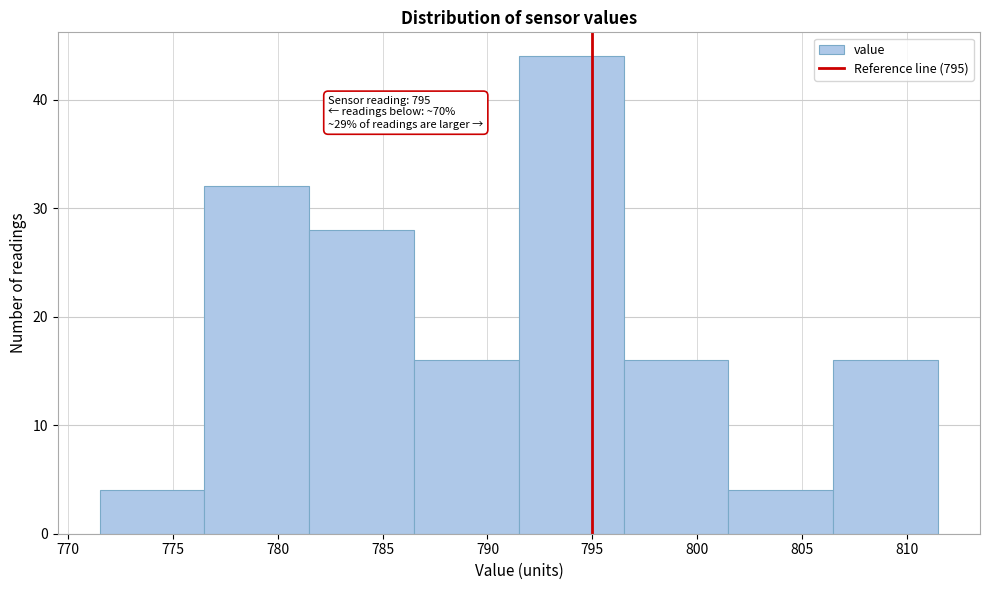

Over which range of the x-axis is the bar tallest?

791.5 to 796.5